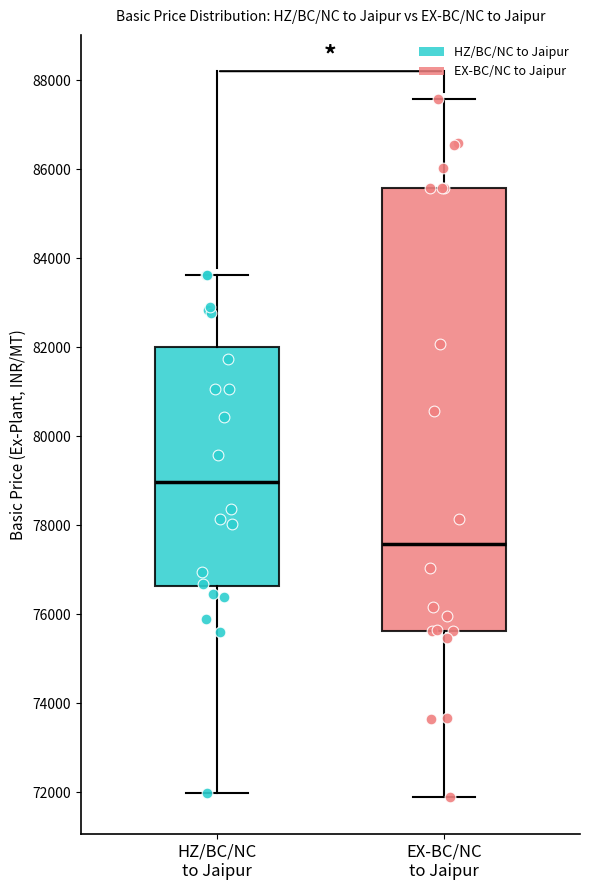

Which box's median line is the highest?

HZ/BC/NC to Jaipur